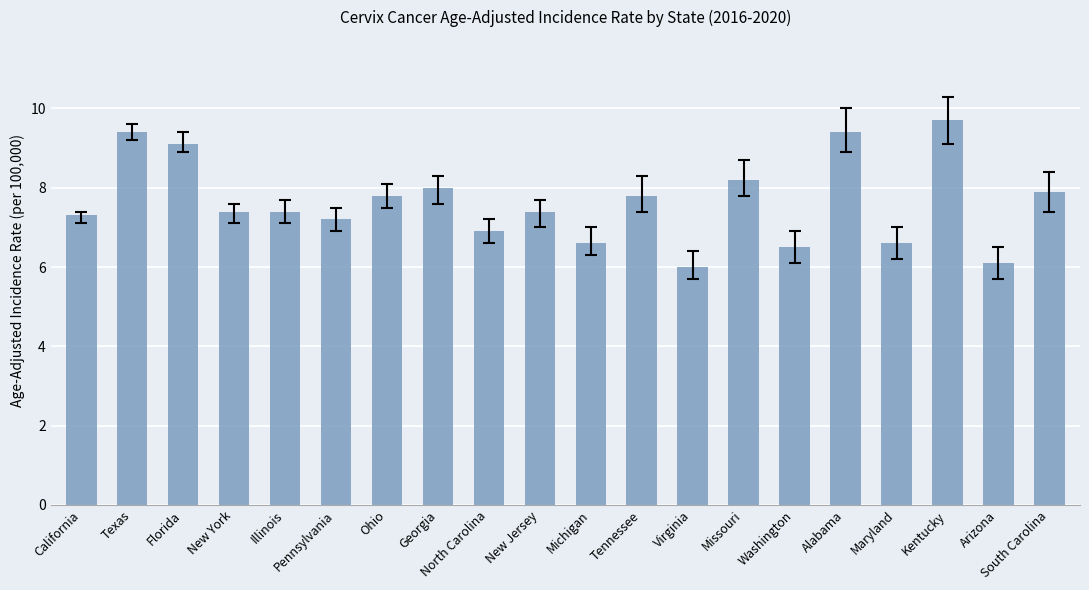

True or false: the data shows 4.2 at Alabama.

False